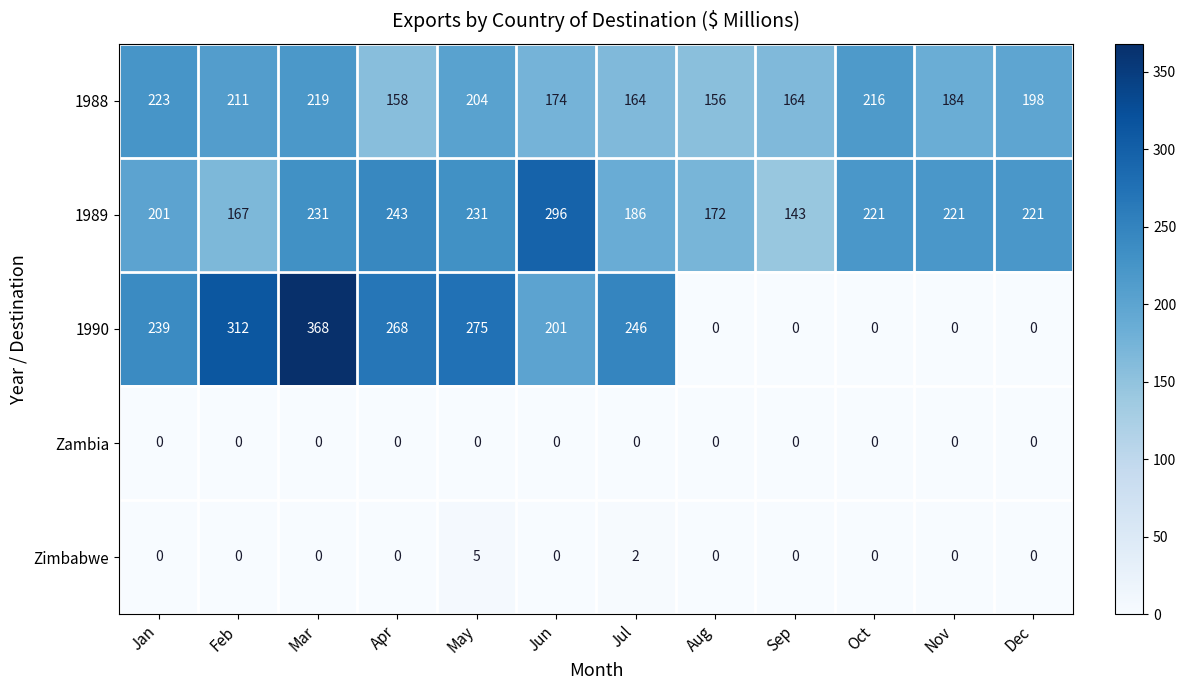

Which series has the largest range (max minus min)?

1990